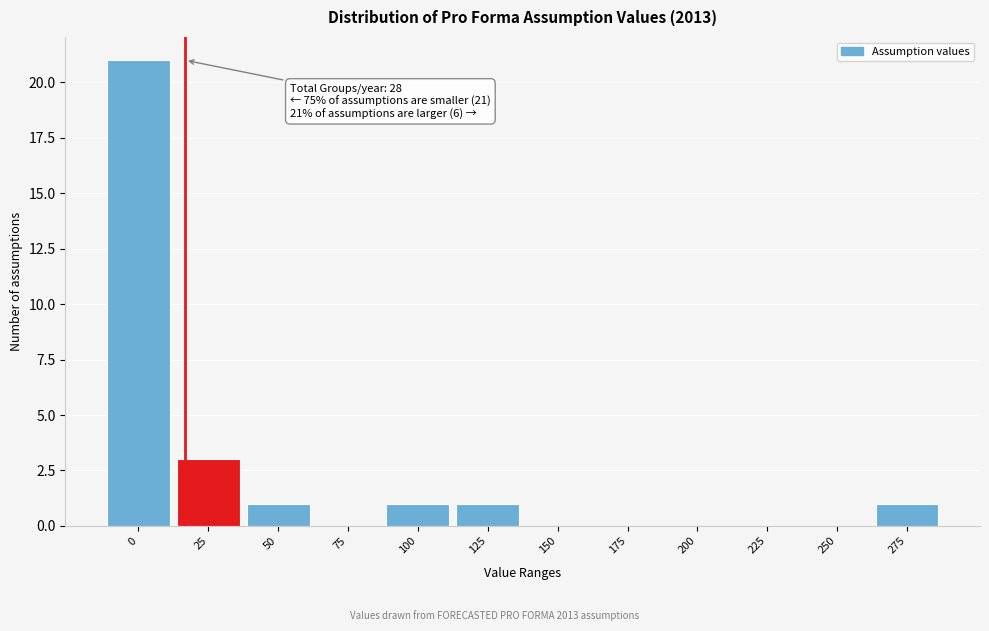

Reading left to right, extract all data points from this chart.

0=21	25=3	50=1	75=0	100=1	125=1	150=0	175=0	200=0	225=0	250=0	275=1